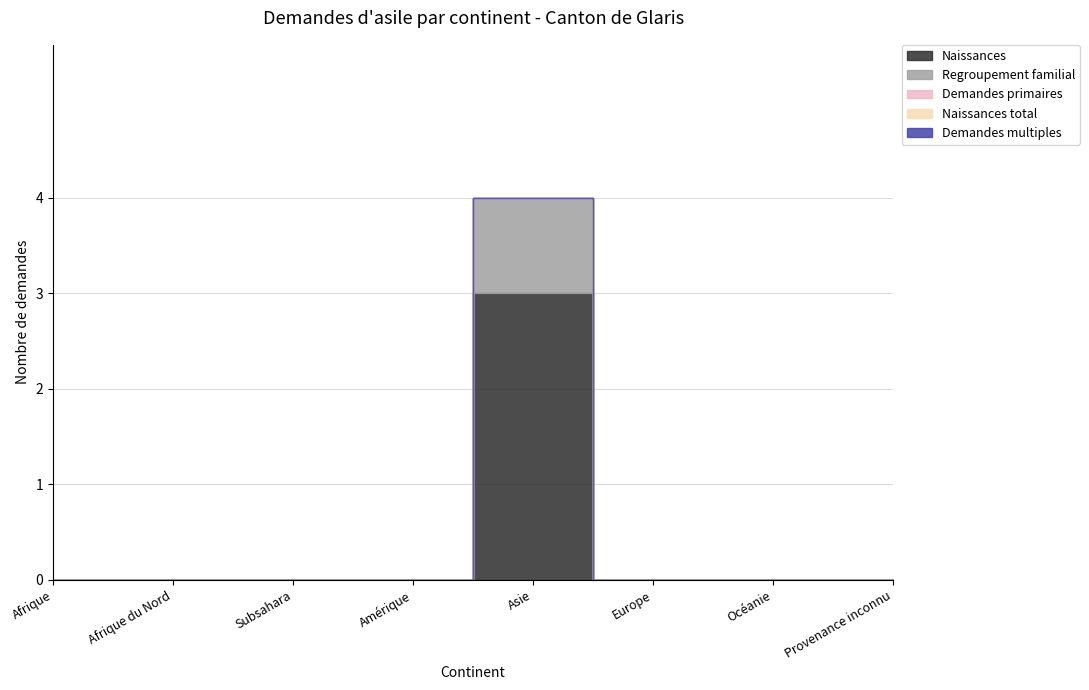

Reading left to right, list all the values displayed in this chart.

Naissances: 0	0	0	0	3	0	0	0
Regroupement familial: 0	0	0	0	1	0	0	0
Demandes primaires: 0	0	0	0	0	0	0	0
Naissances total: 0	0	0	0	0	0	0	0
Demandes multiples: 0	0	0	0	0	0	0	0